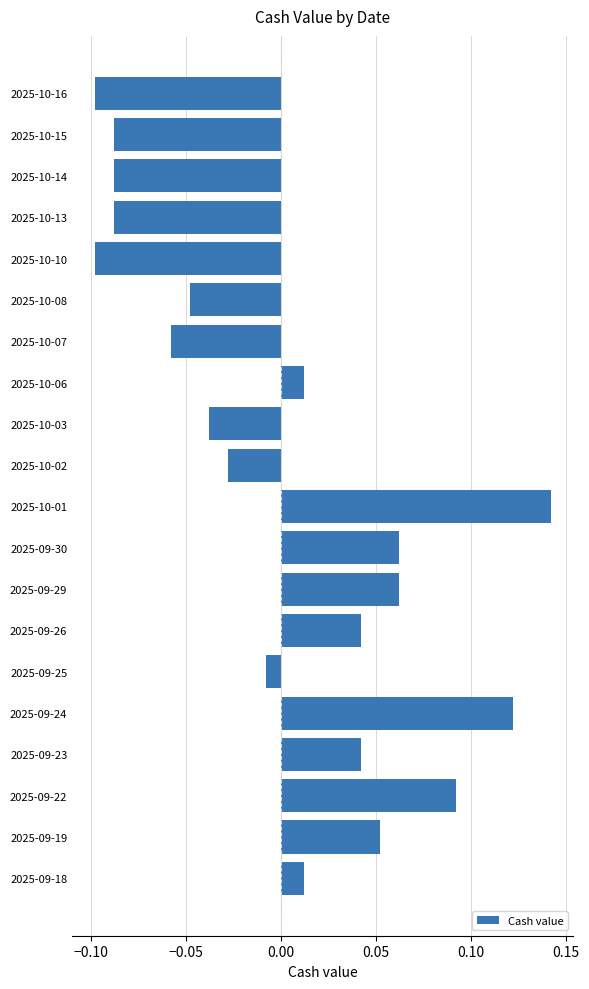

How many bars are there in total?

20